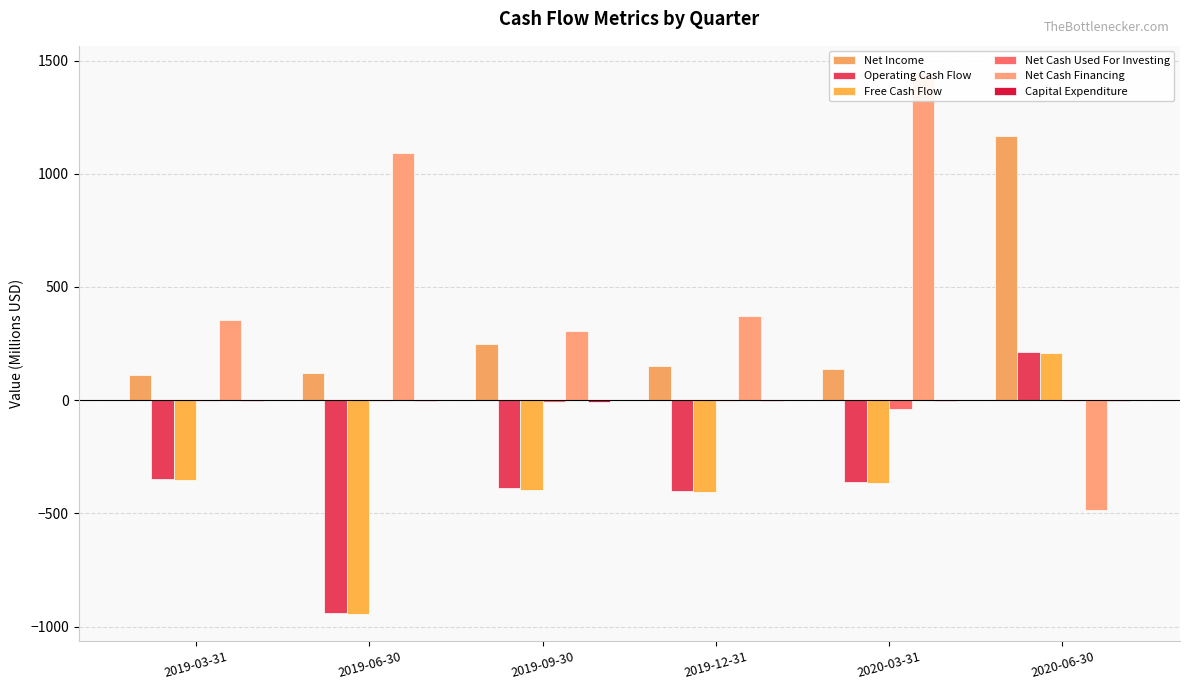

What is the maximum value for Net Income?

1167.7